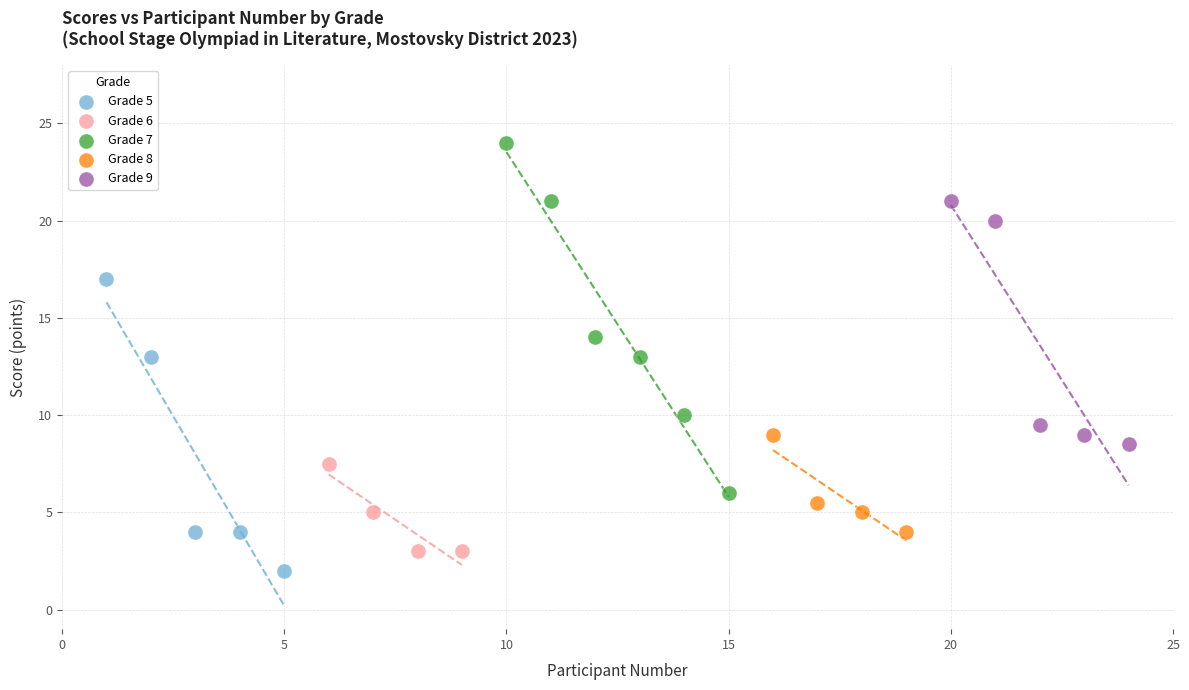

Which series contains the lowest Y value?

Grade 5